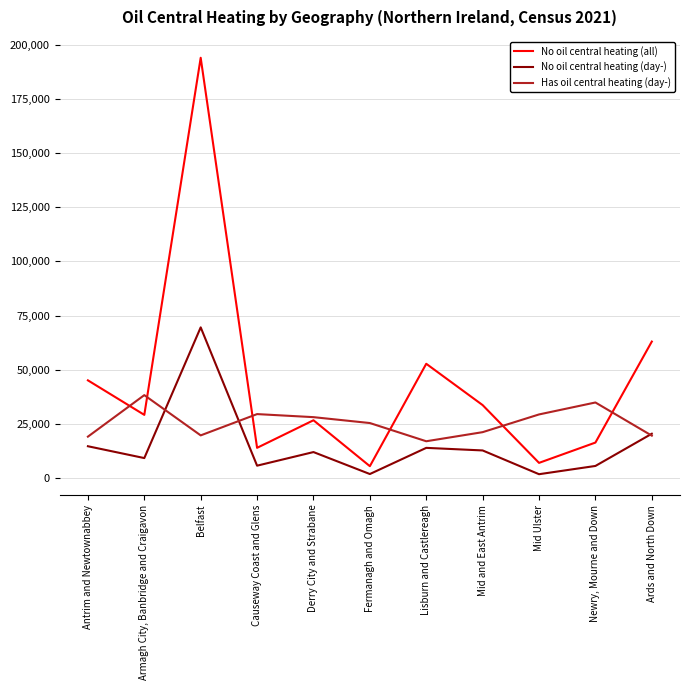

Which series has the largest range (max minus min)?

No oil central heating (all)